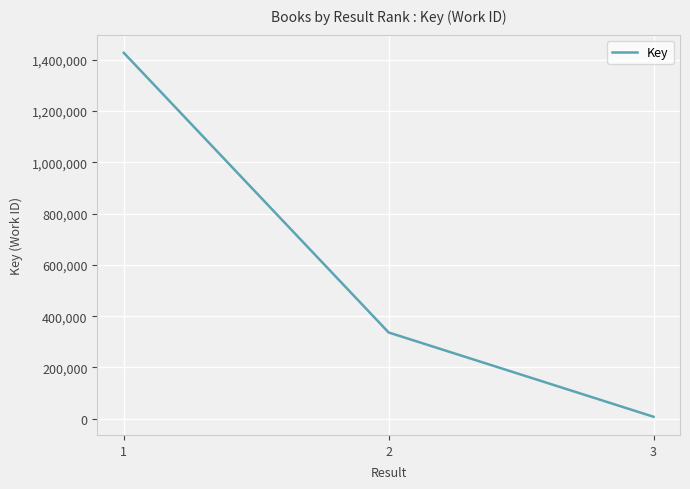

How many values are between 7636 and 1427445?

3